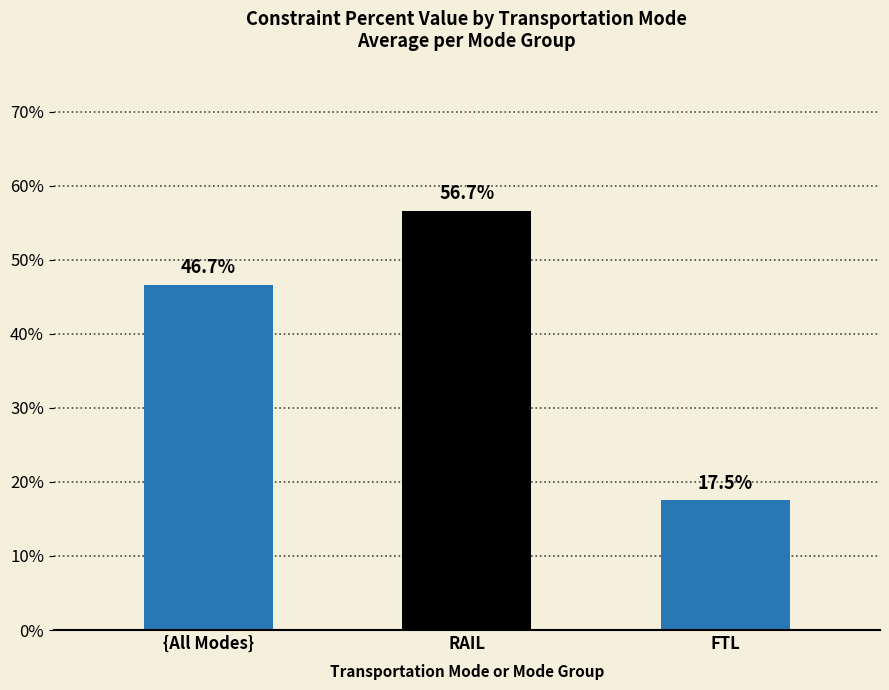

Rank the categories by value from highest to lowest.

RAIL, {All Modes}, FTL